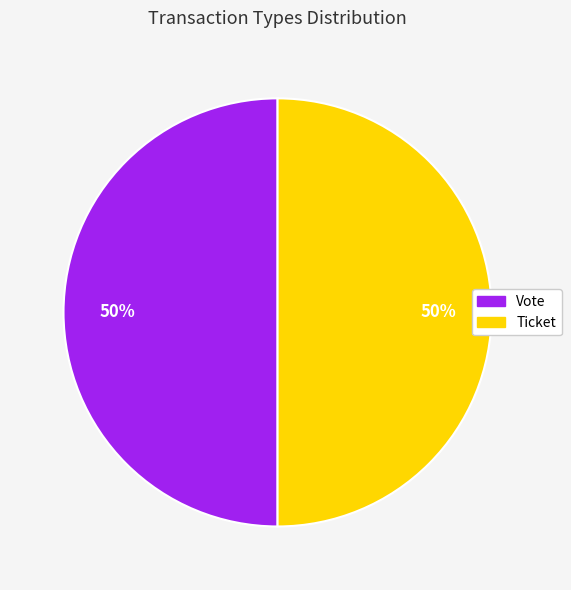

What percentage is the Vote slice, to the nearest percent?

50%